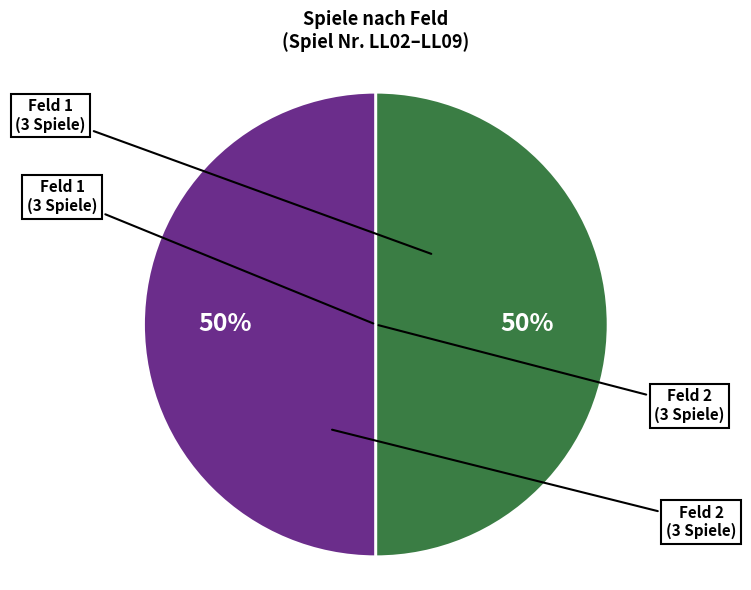

How many segments does this pie chart have?

2